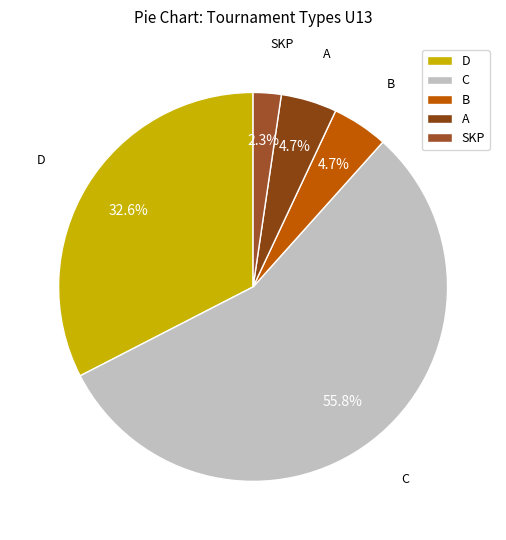

Count the number of slices in the pie.

5